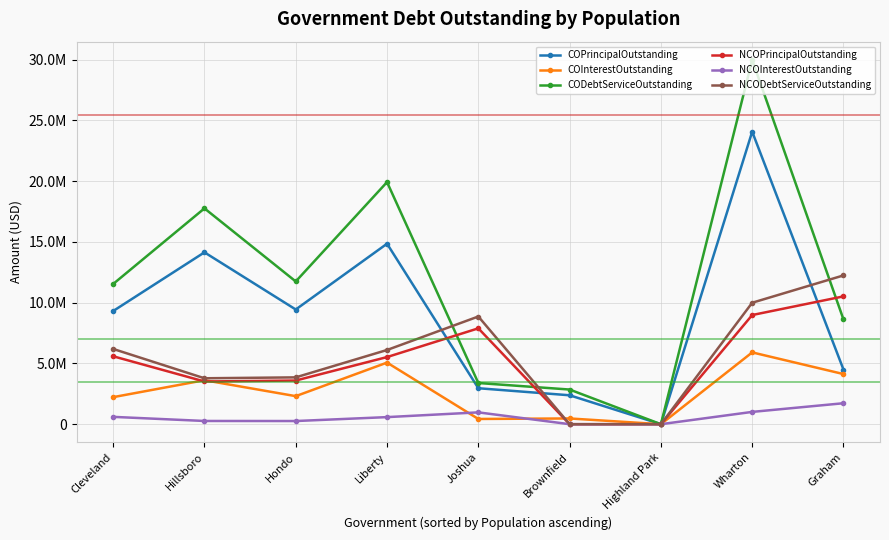

What are all the series names shown in the legend?

COPrincipalOutstanding, COInterestOutstanding, CODebtServiceOutstanding, NCOPrincipalOutstanding, NCOInterestOutstanding, NCODebtServiceOutstanding